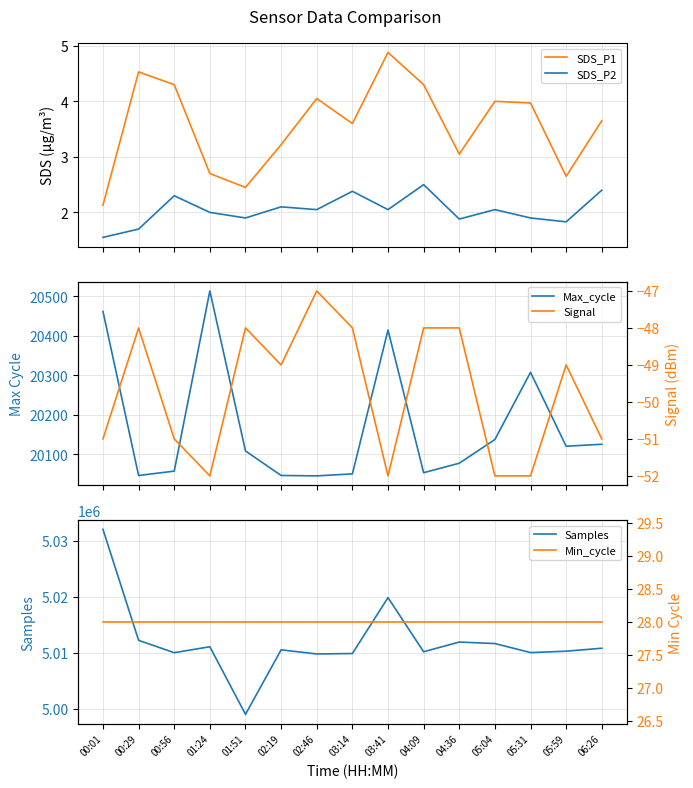

Which category has the highest value in the Min_cycle series?

00:01